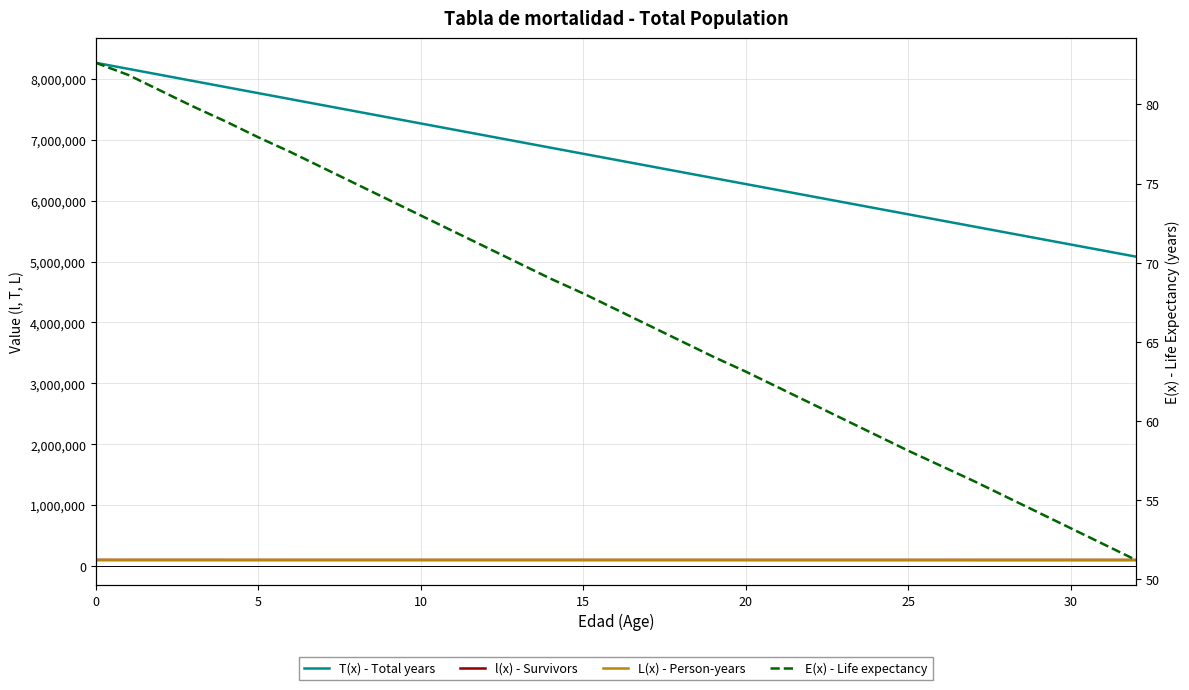

True or false: E(x) - Life expectancy has a value of 27.3 at 27.

False